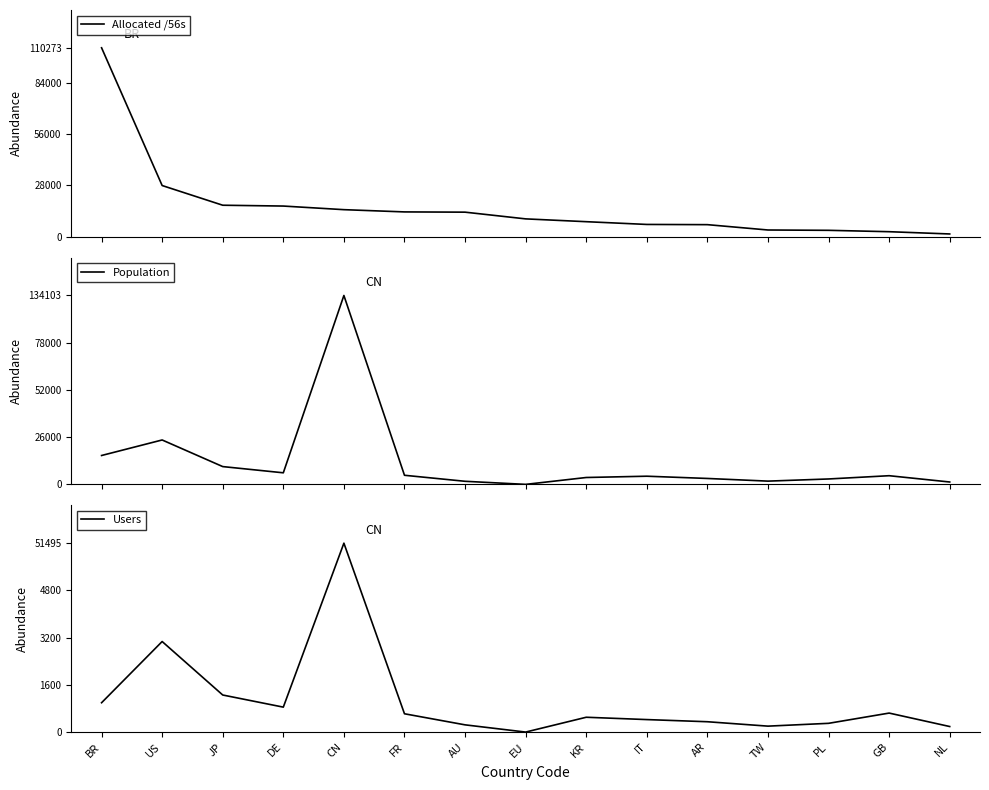

True or false: Users has a value of -160443163 at EU.

False